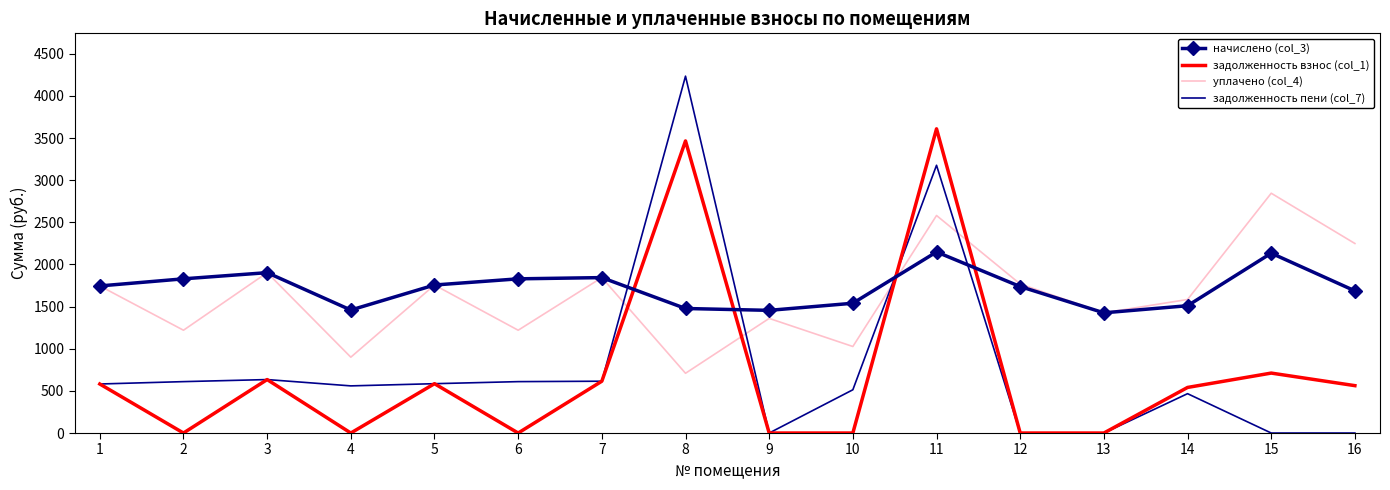

What is the maximum value shown in the chart?

4233.8